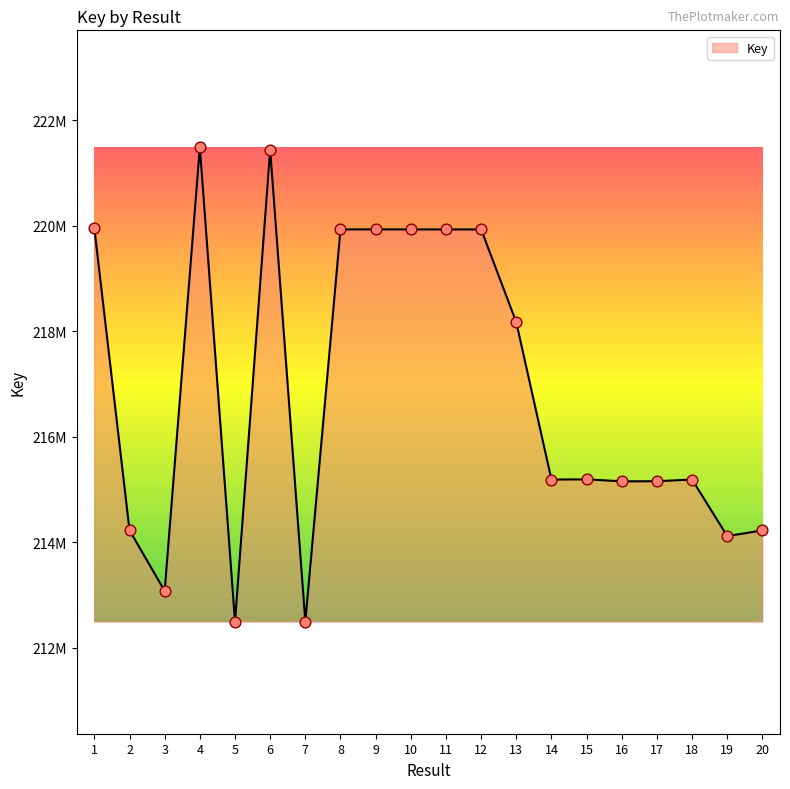

Between 16 and 20, which is larger?

16